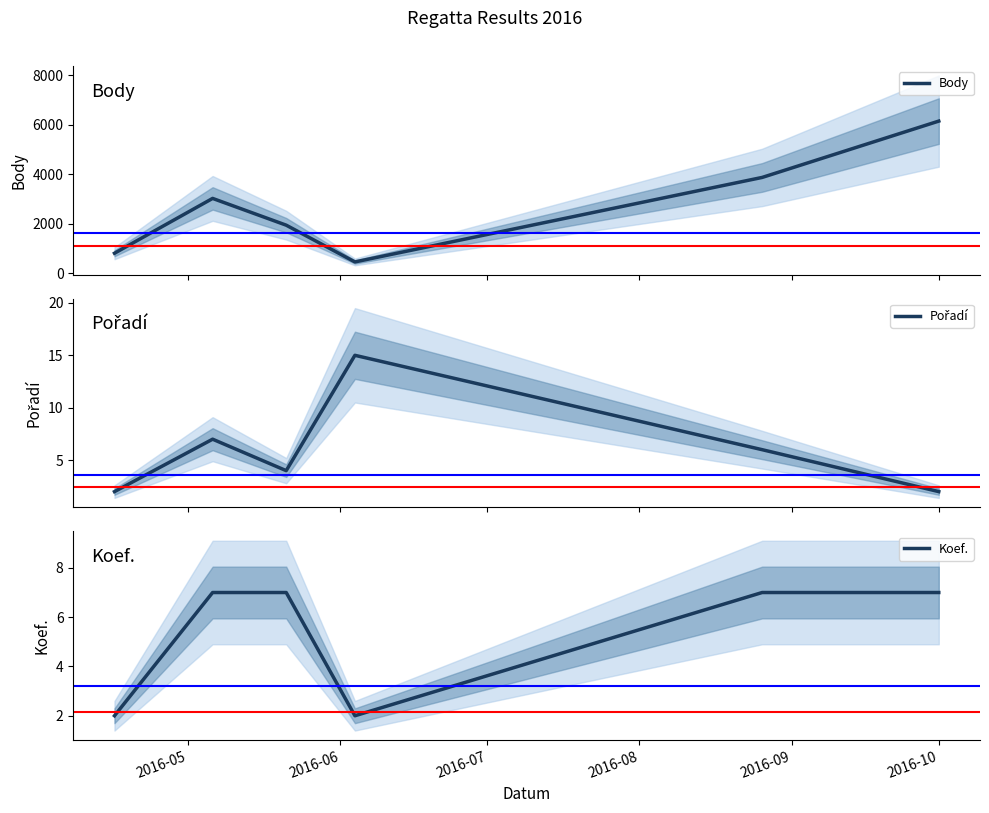

Count the Koef. values in the range 2 to 7.

6